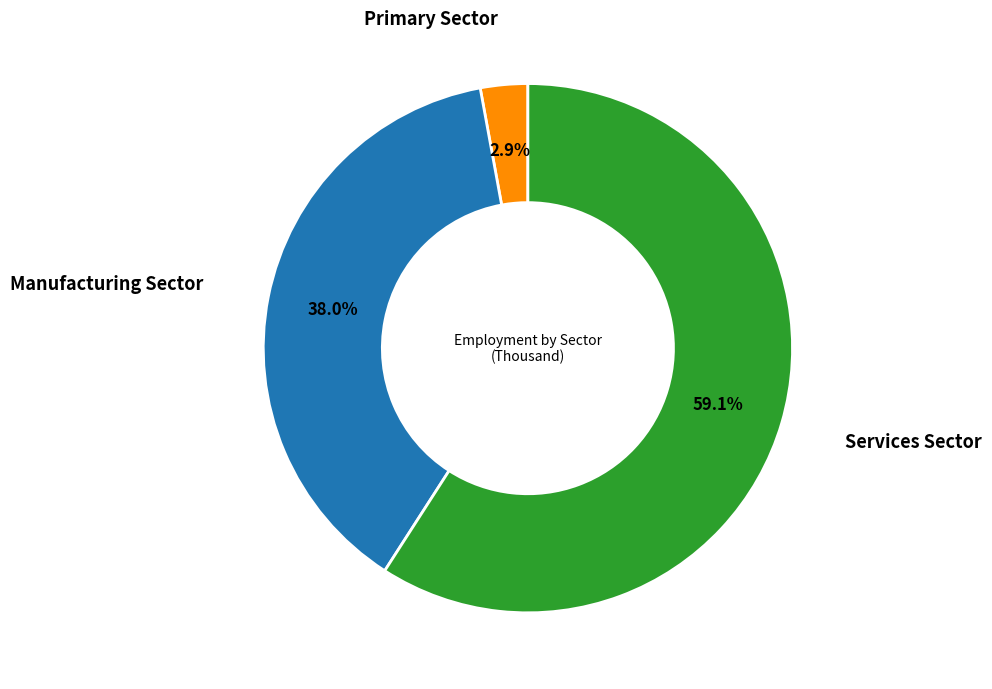

Does any single category account for the majority?

Yes